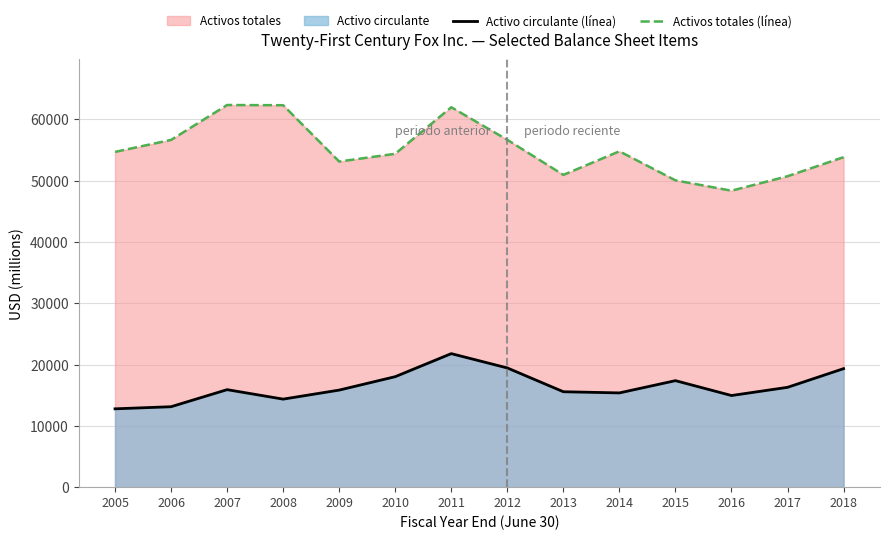

What is the average value of the Activo circulante (línea) series?

16439